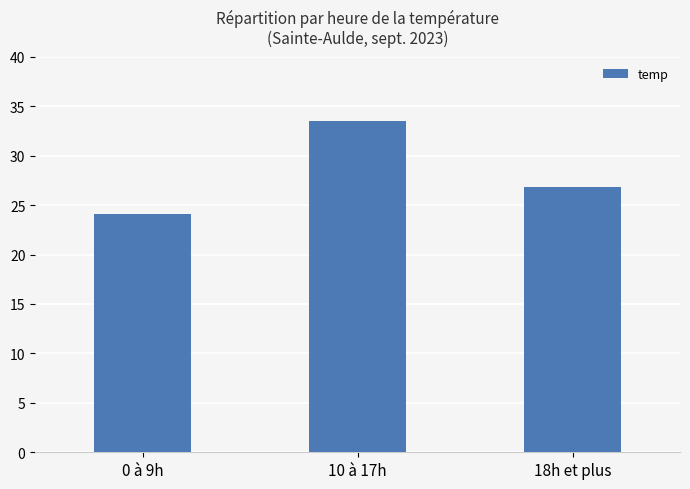

What is the change in value from 0 à 9h to 18h et plus?

+2.7